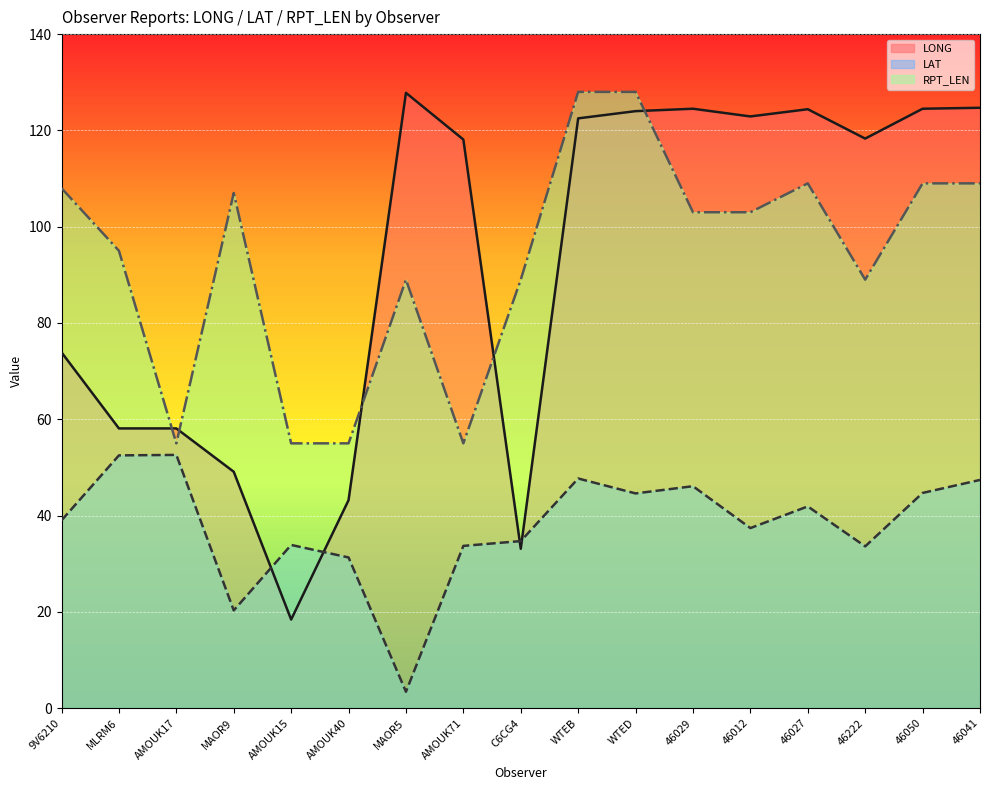

In LONG, how many points are lower than both neighbors (excluding endpoints)?

4